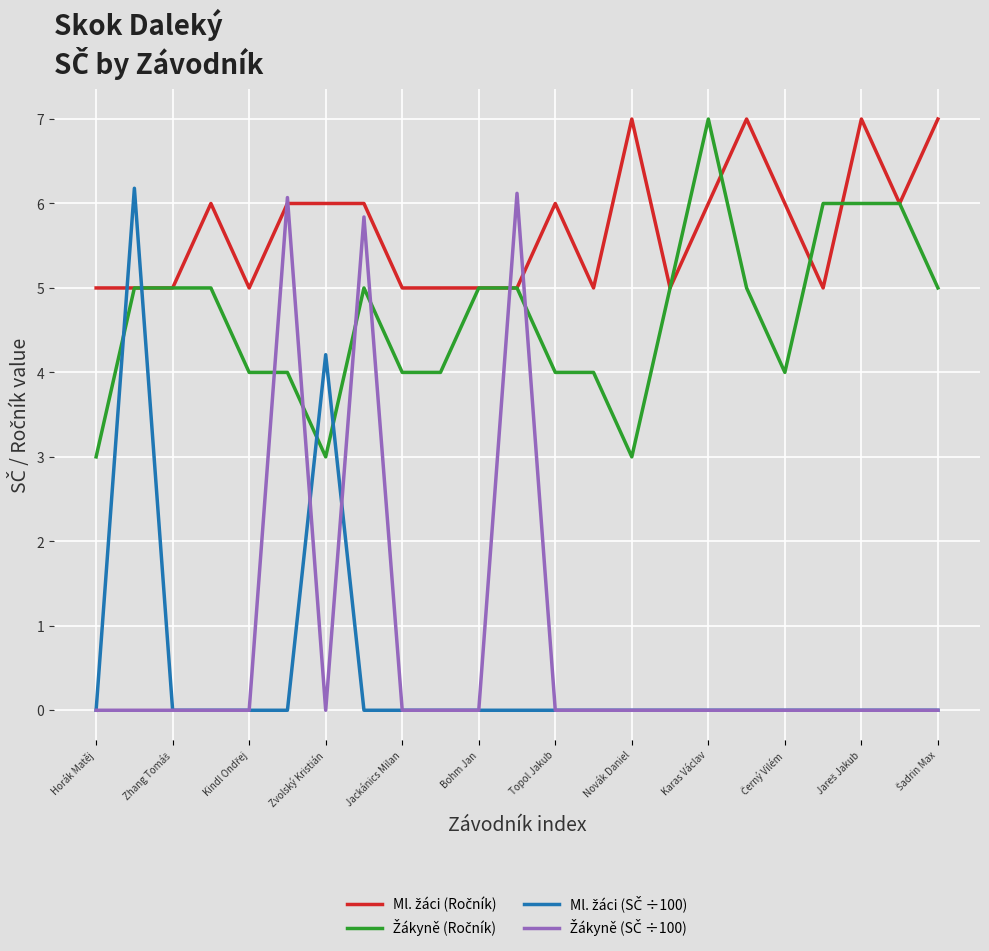

What is the greatest value displayed?

7.0